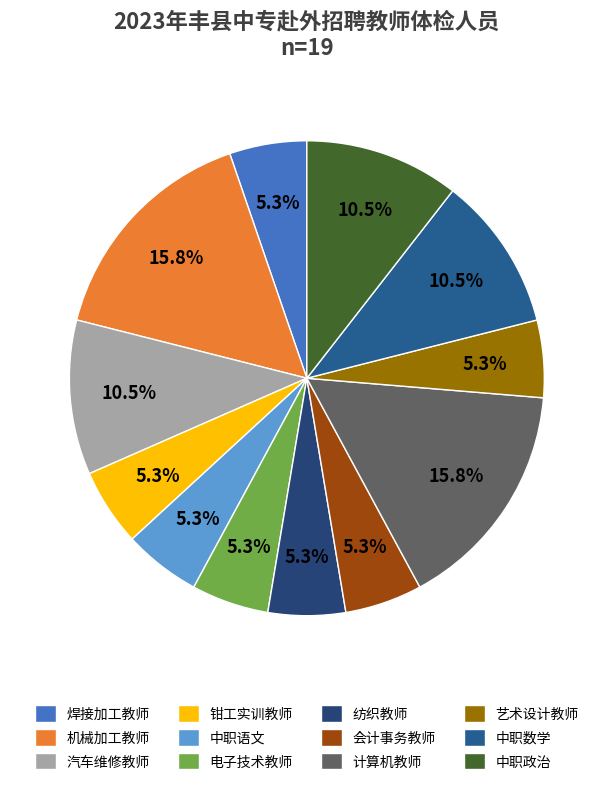

The 会计事务教师 slice represents 1% of the pie. True or false?

False